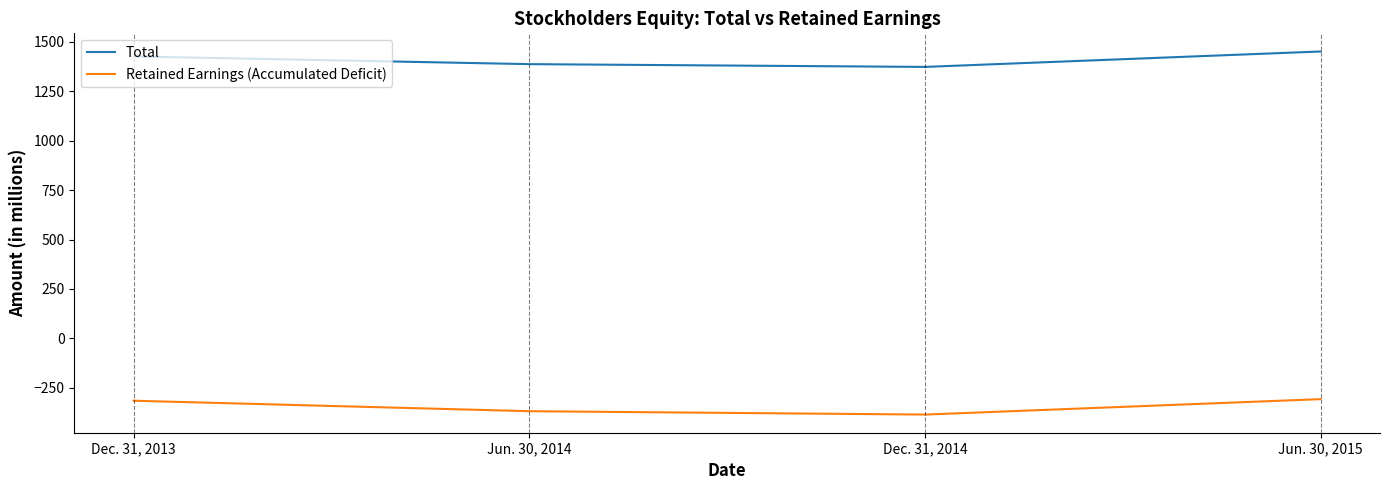

What is the greatest value displayed?

1451